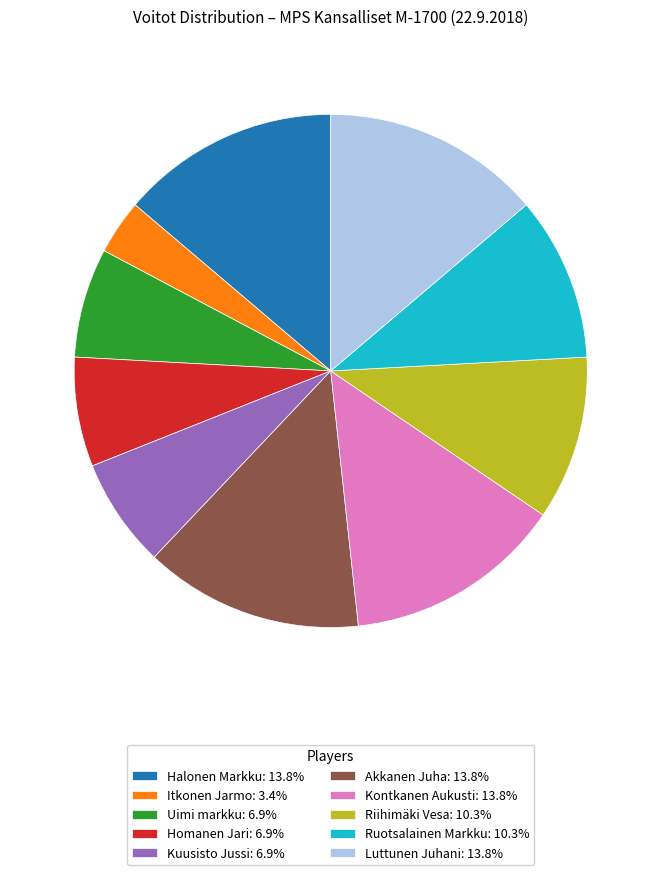

Do Uimi markku: 6.9% and Luttunen Juhani: 13.8% together represent more than half of the pie?

No